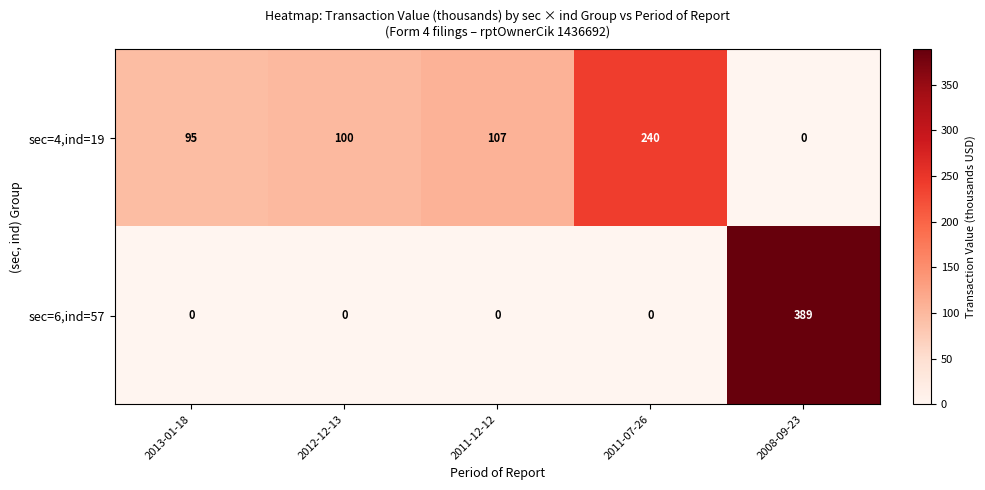

Which series has the largest total across all categories?

sec=4,ind=19